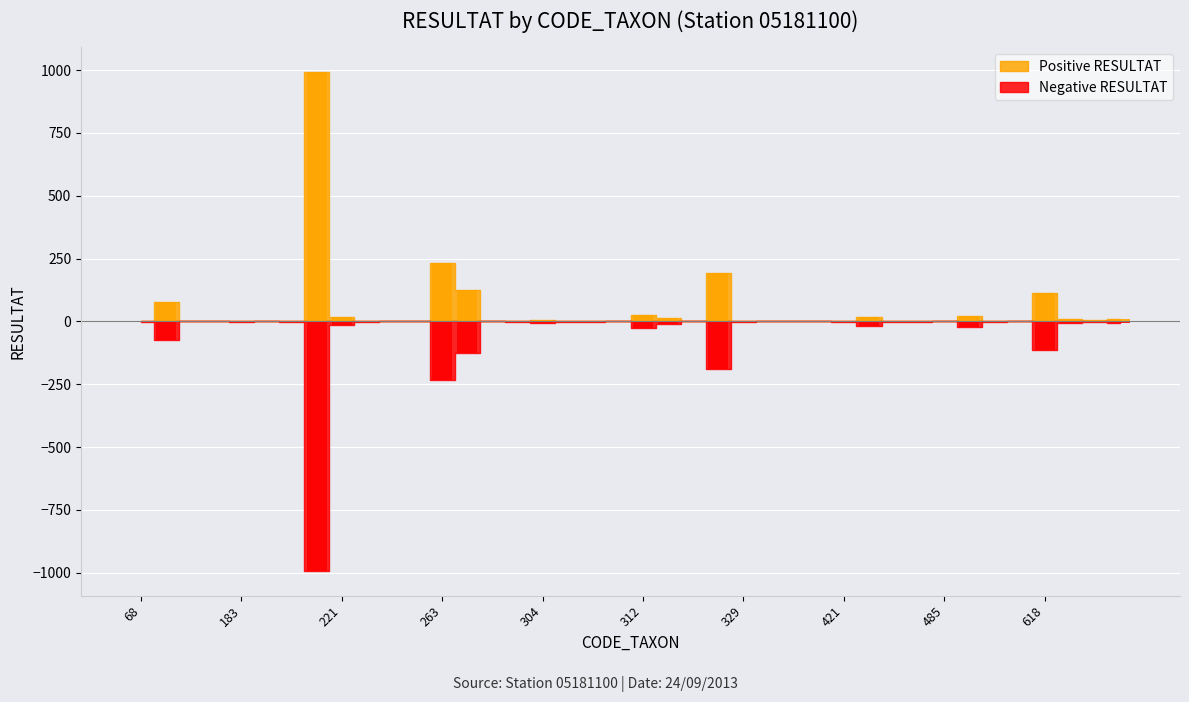

At which category does the chart reach its peak across all series?

212